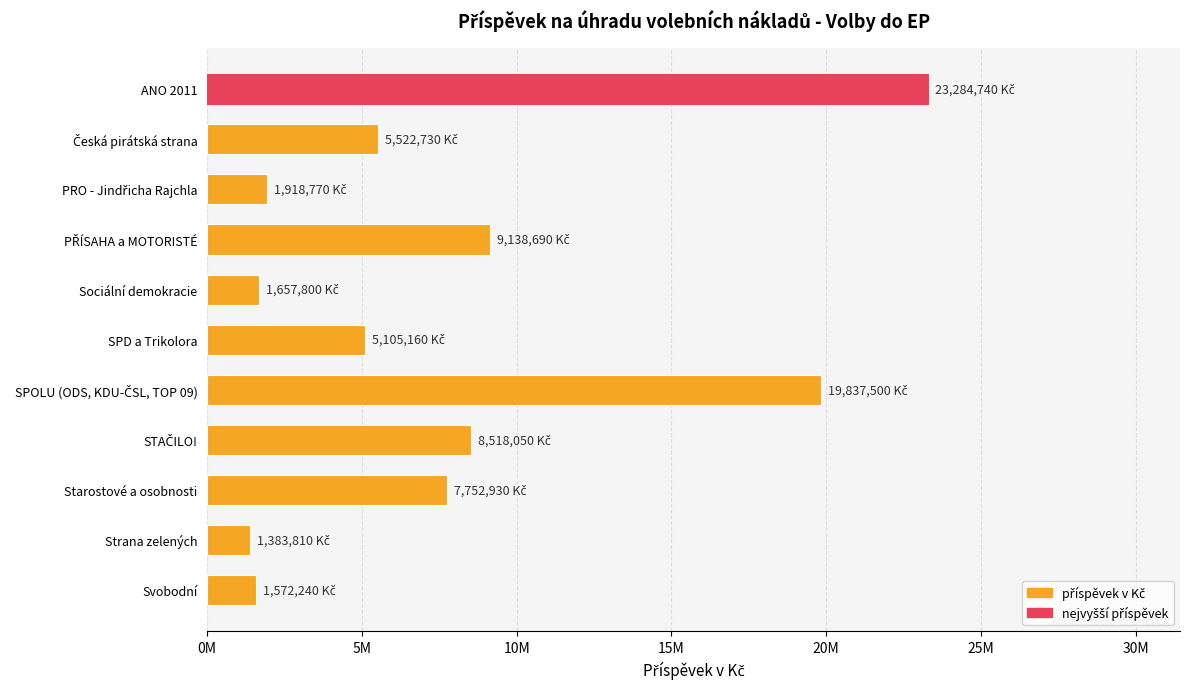

Does the chart contain any negative values?

No